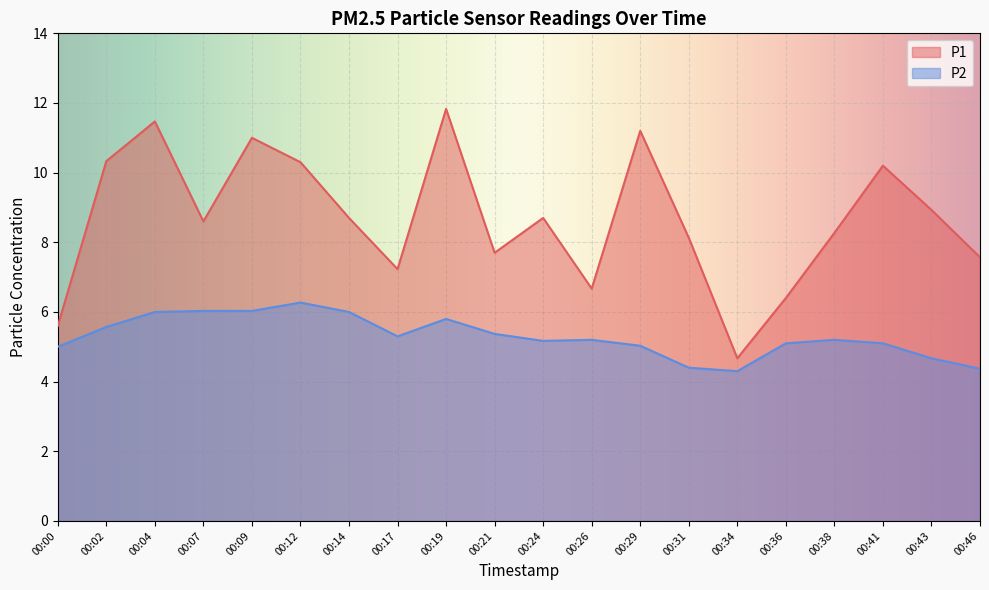

In P2, how many points are higher than both neighbors (excluding endpoints)?

4